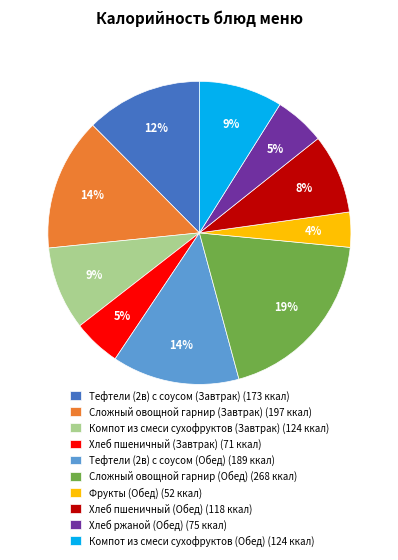

The Хлеб ржаной (Обед) slice represents 20% of the pie. True or false?

False